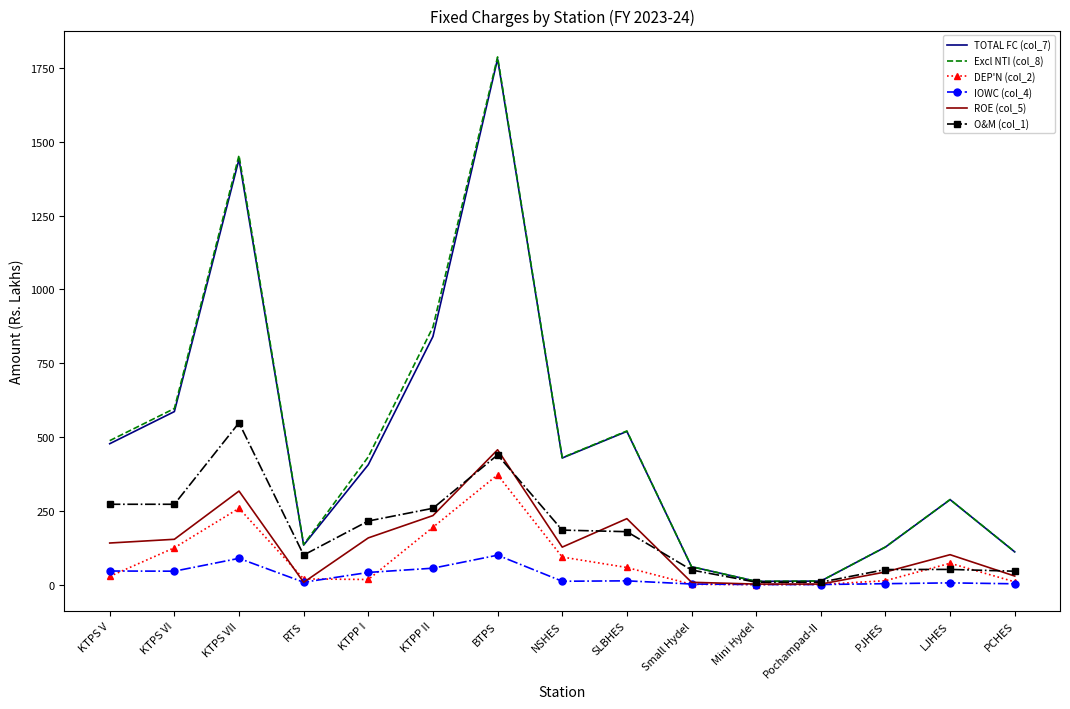

At which category is the sum across all series the highest?

BTPS